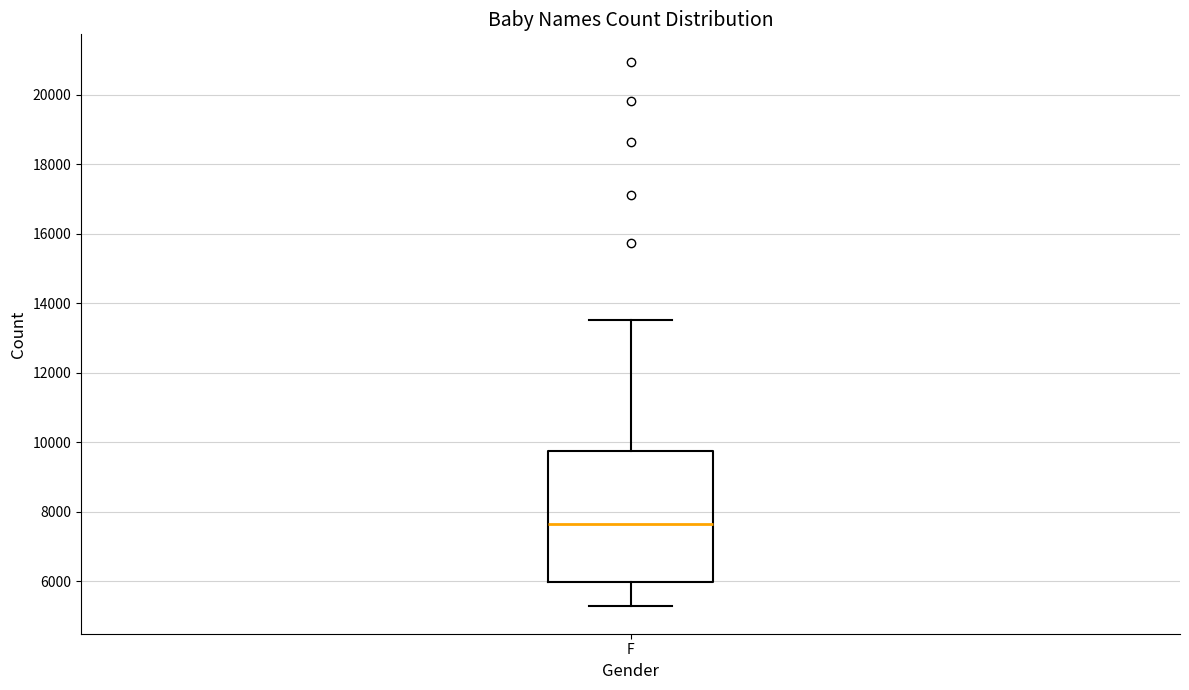

Read this box plot against the y-axis: the position of the median line, the range covered by the box, and the ends of both whiskers. The values are not printed on the chart, so give them approximately, as read against the axis.

median 7600, box 6000 to 9800, whiskers 5200 to 13600